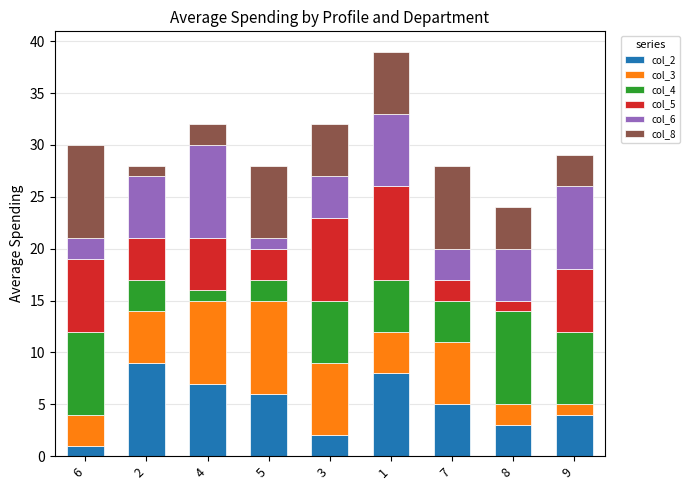

True or false: col_2 has a value of 2 at 1.

False